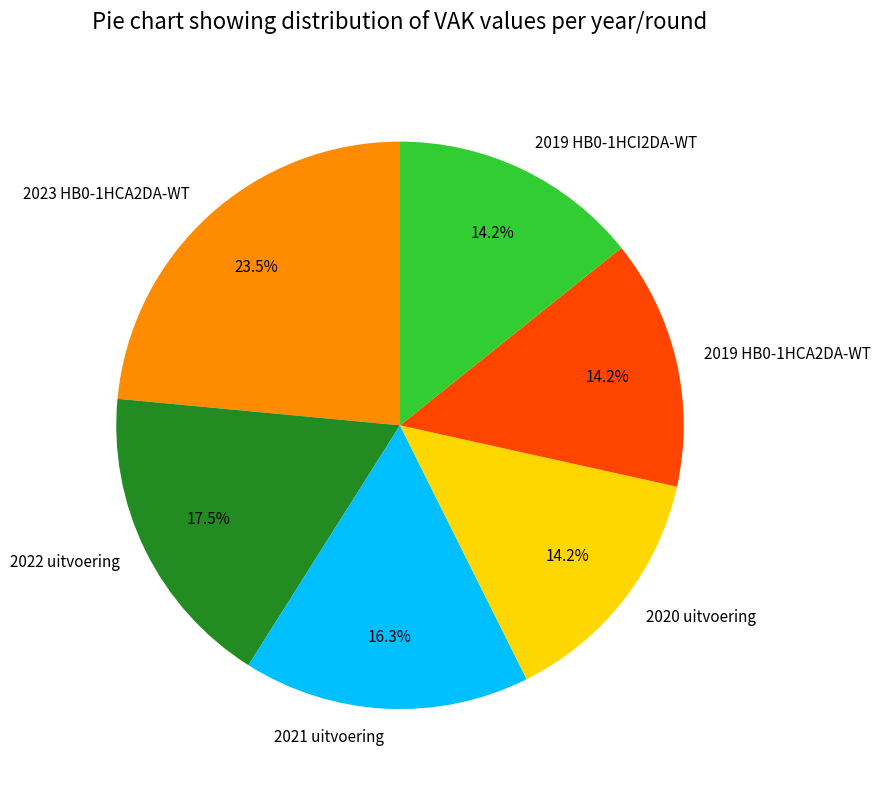

Which has a higher value, 2022 uitvoering or 2019 HB0-1HCI2DA-WT?

2022 uitvoering